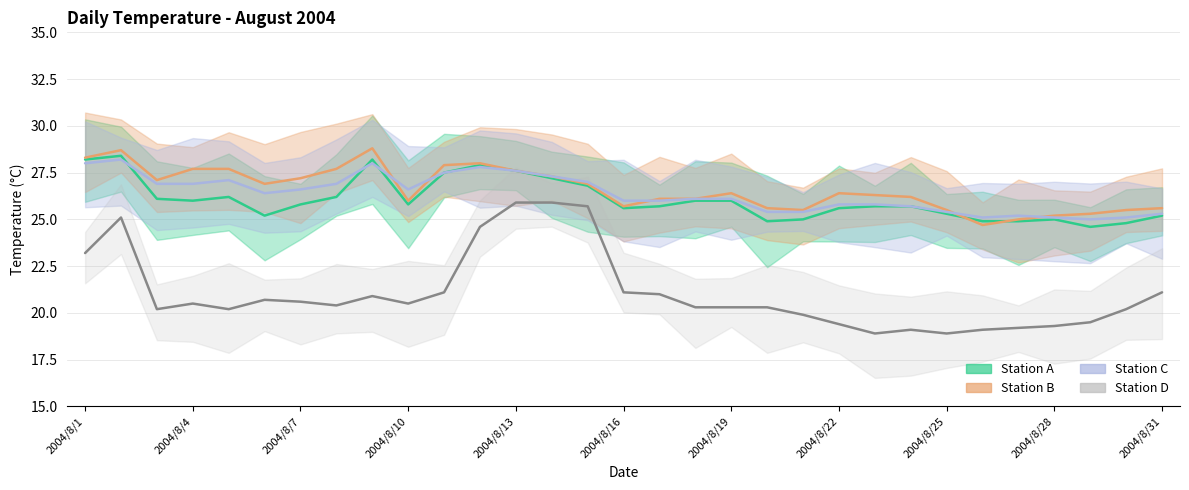

Where does the Station D series first go above 20?

2004/8/1